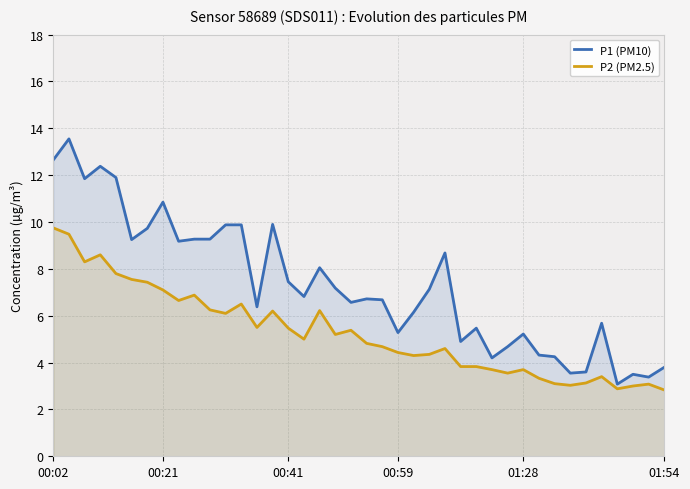

The P2 (PM2.5) series shows 2.9 at 36. True or false?

True